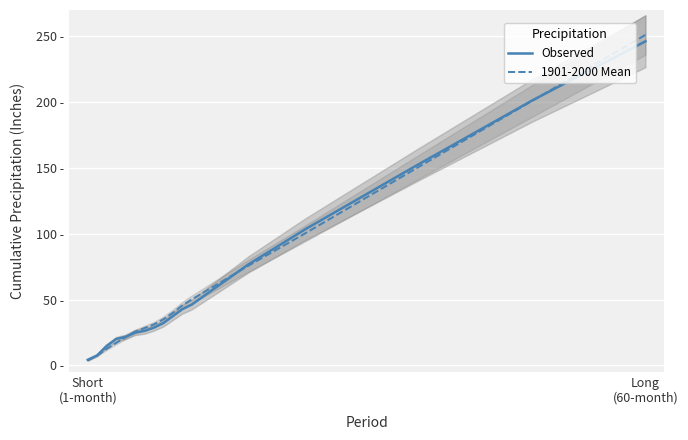

How many lines are shown in the chart?

2